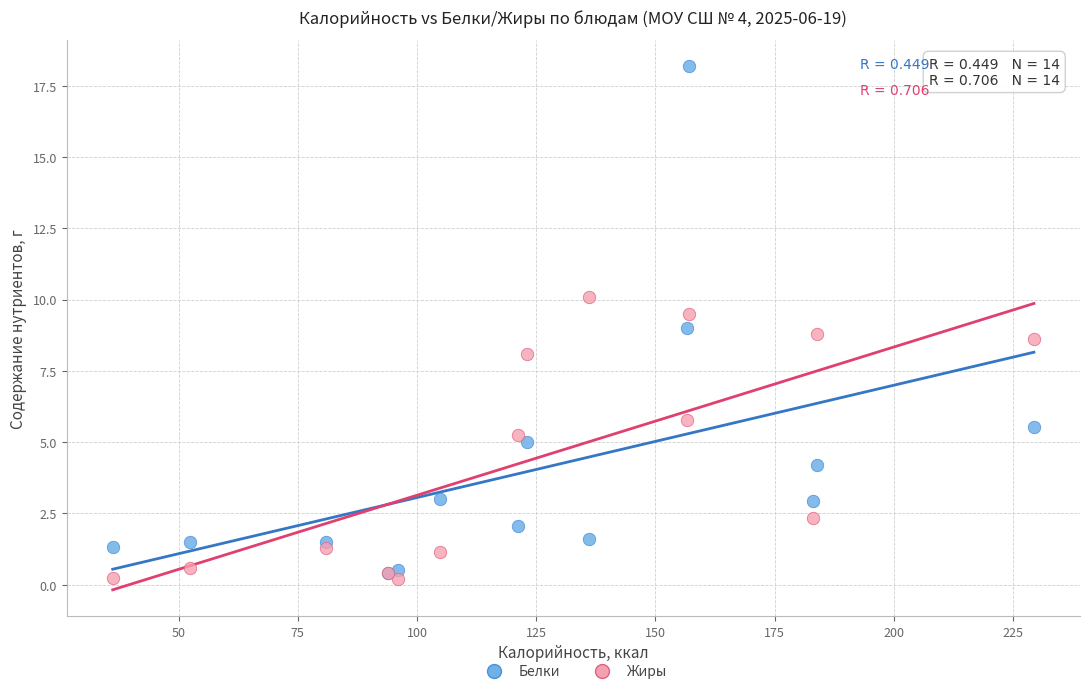

Which series reaches the maximum Y coordinate?

Белки